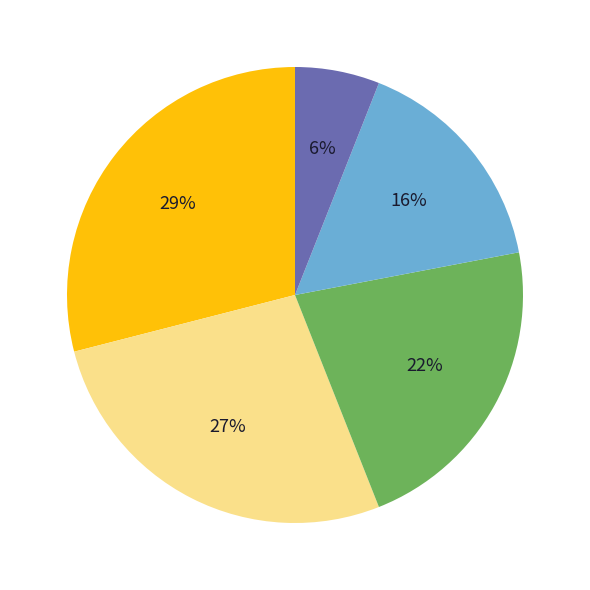

To the nearest percent, what is the average slice percentage?

20%